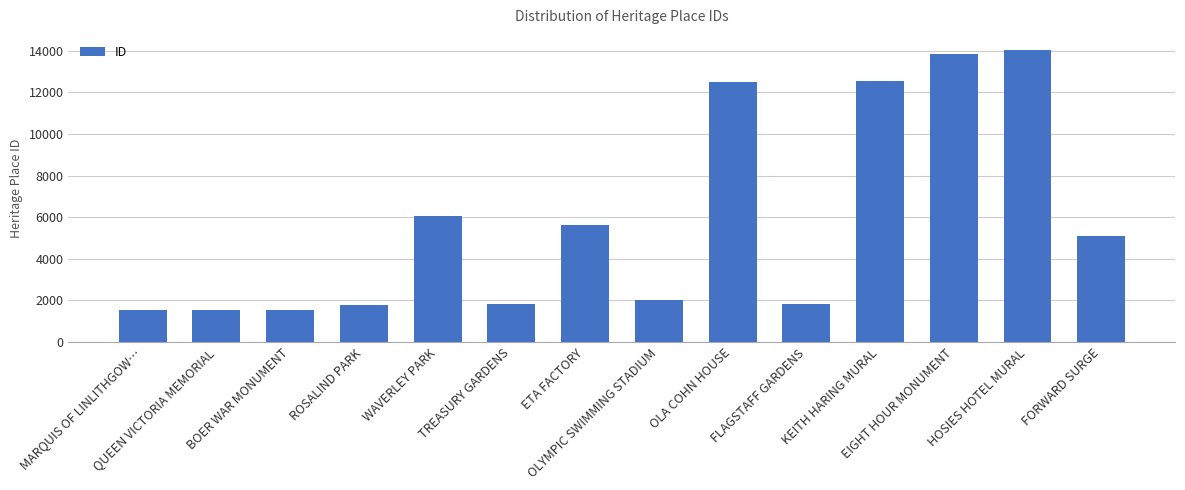

Where is the data nearest to the value 7796?

WAVERLEY PARK